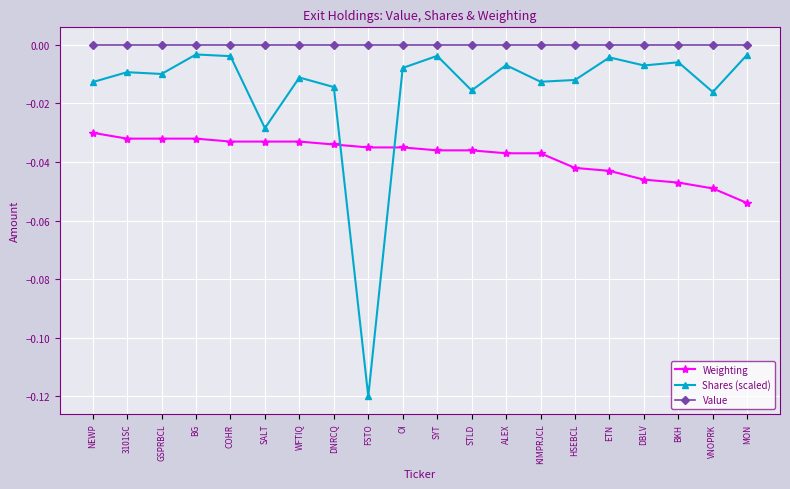

Rank the series by their average value, from lowest to highest.

Weighting, Shares (scaled), Value